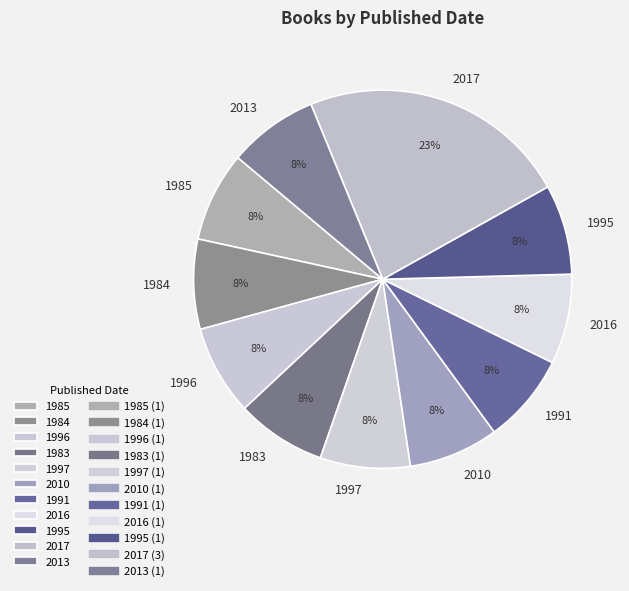

What is the ratio of the value at 2013 to the value at 2017?

0.3